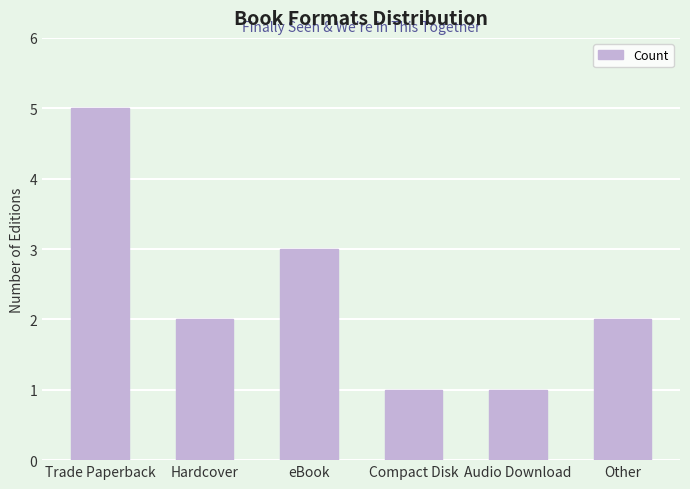

What is the average value?

2